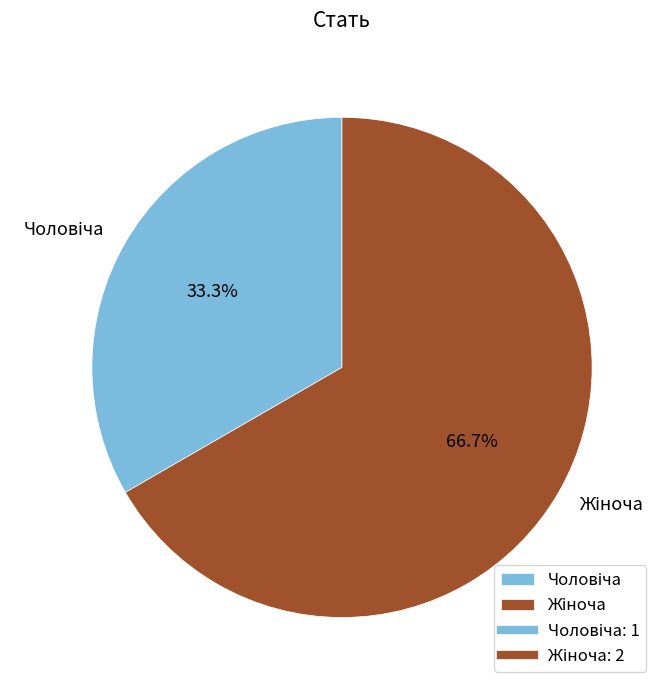

Is there any slice that represents more than half of the pie?

Yes